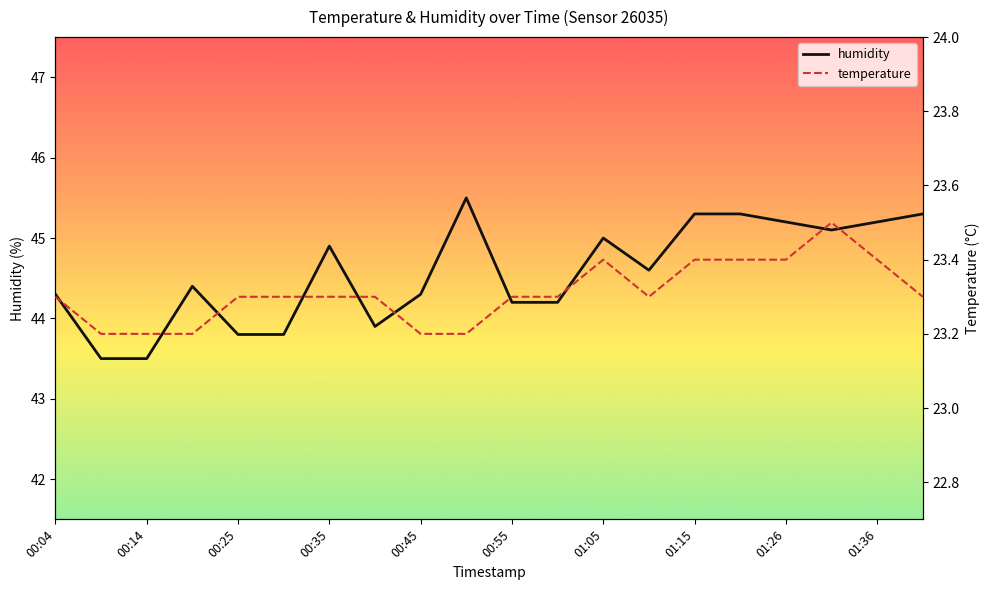

Where does the humidity series first go above 44?

00:04